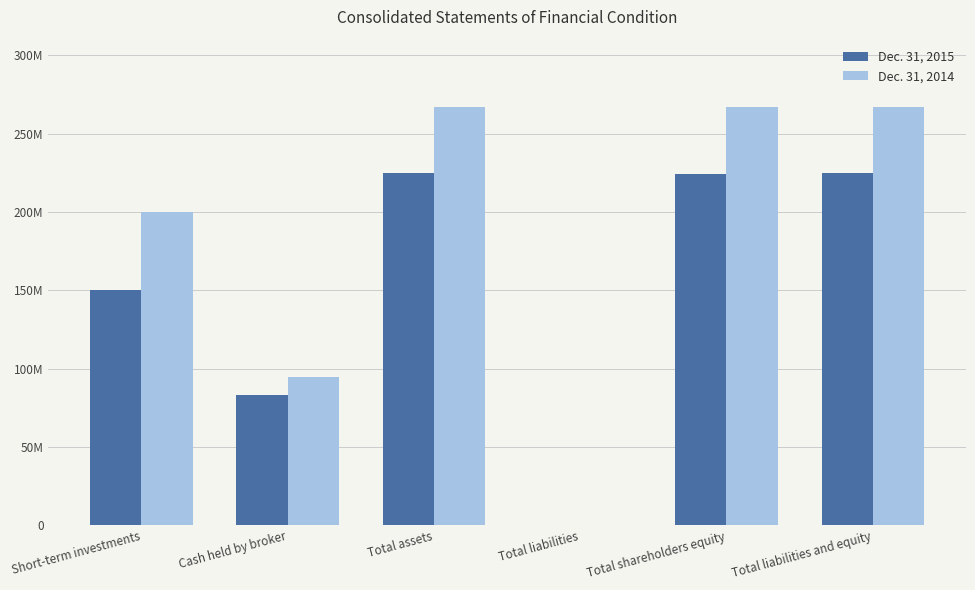

At which category does the chart reach its peak across all series?

Total assets